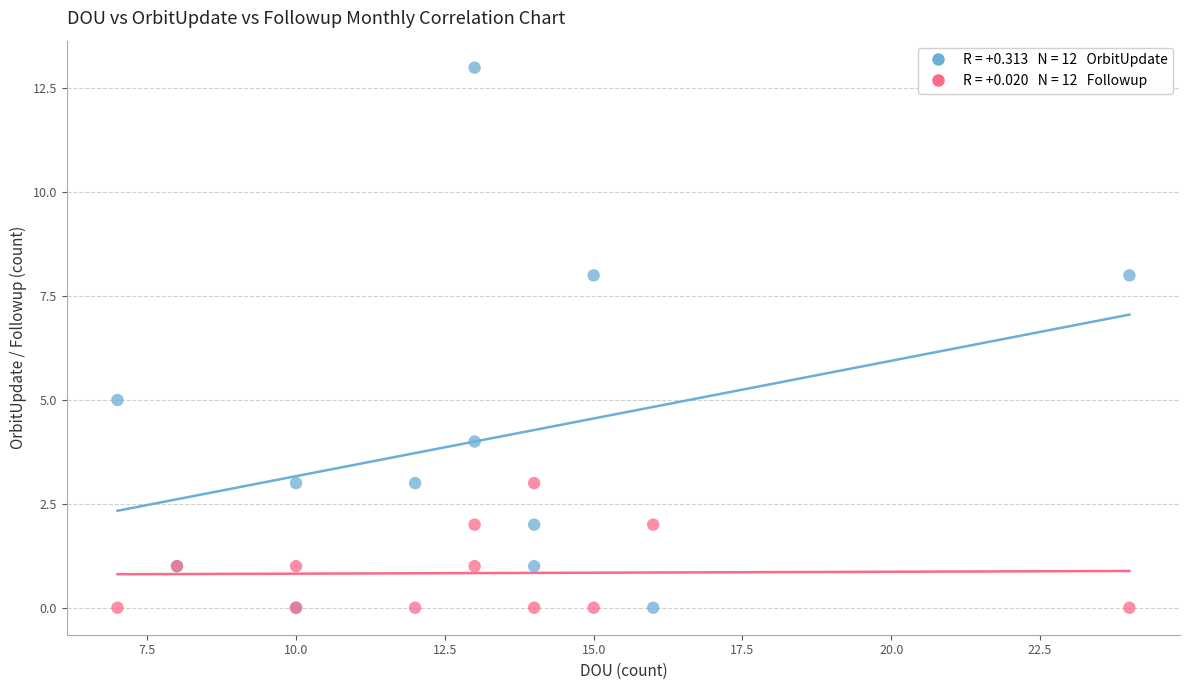

Across all series, what Y value is closest to 6?

5